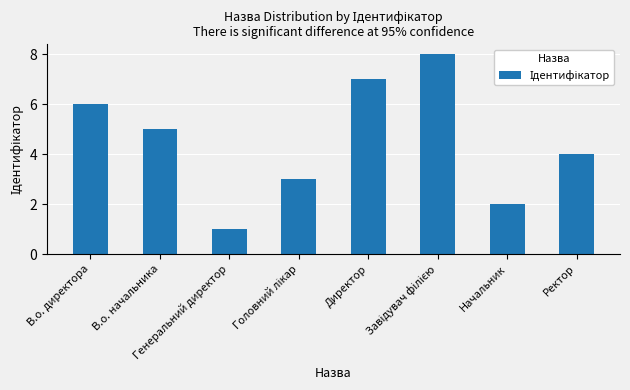

Approximately how many times larger is the value at Ректор compared to В.о. директора?

0.7